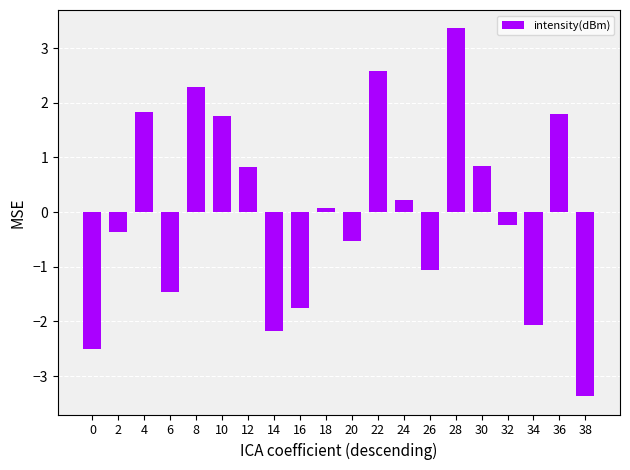

At which category does the chart reach its peak across all series?

28